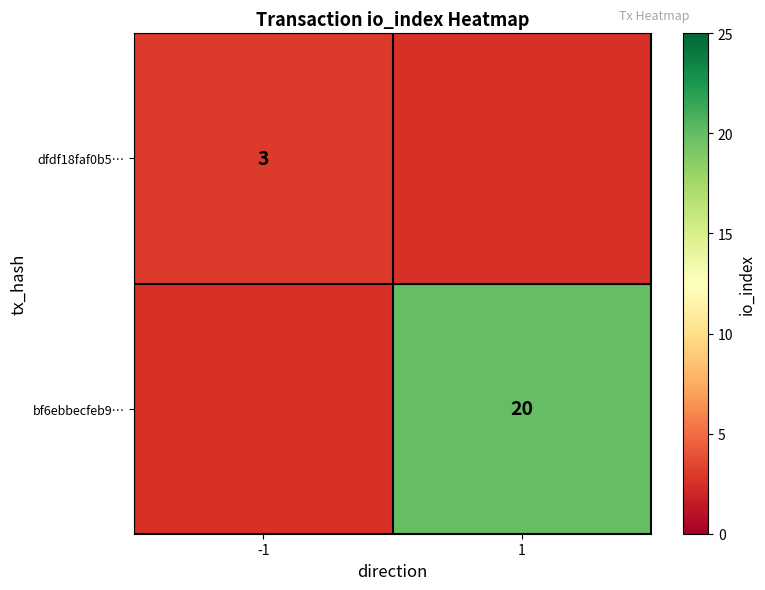

The bf6ebbecfeb9… series shows 34 at 1. True or false?

False